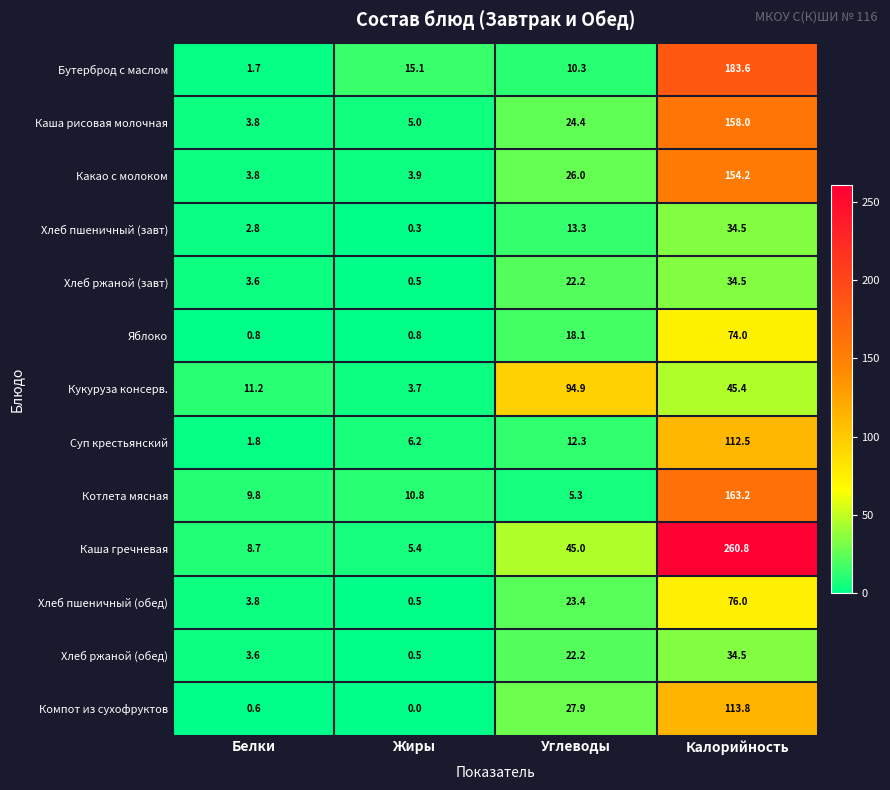

At which label does Котлета мясная reach its peak?

Калорийность